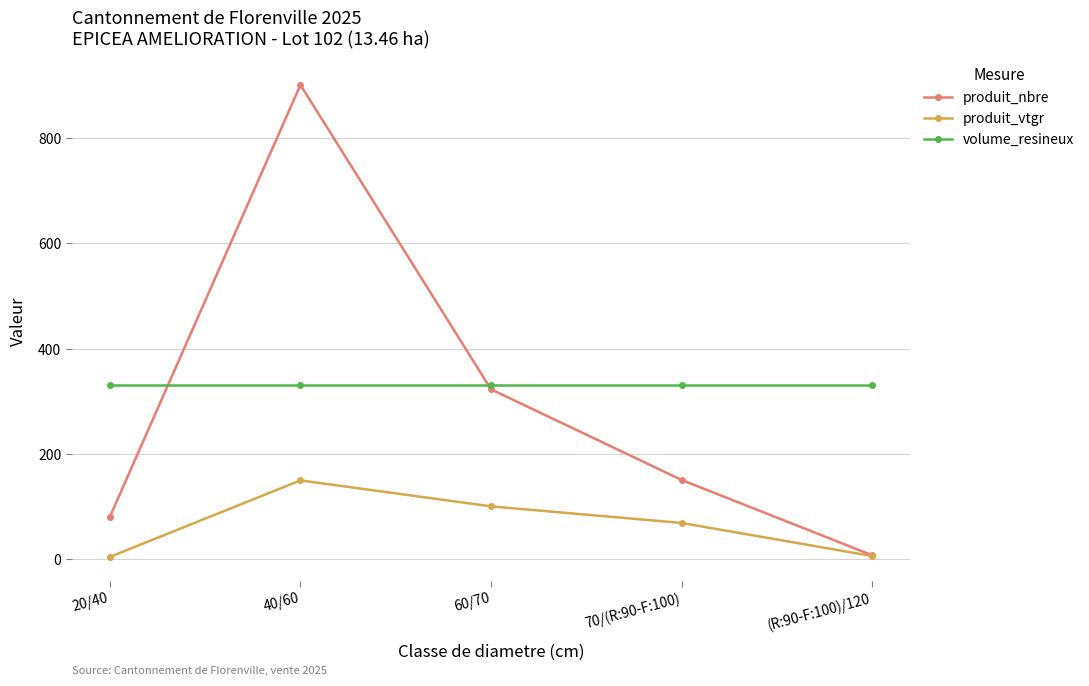

True or false: produit_vtgr and volume_resineux intersect in this chart.

False